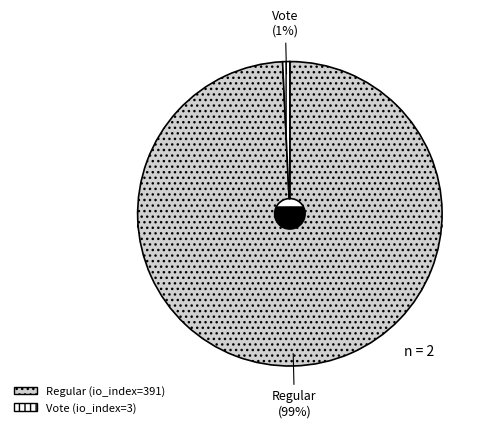

To the nearest percent, what is the difference between the Regular (io_index=391) and Vote (io_index=3) slice percentages?

98%